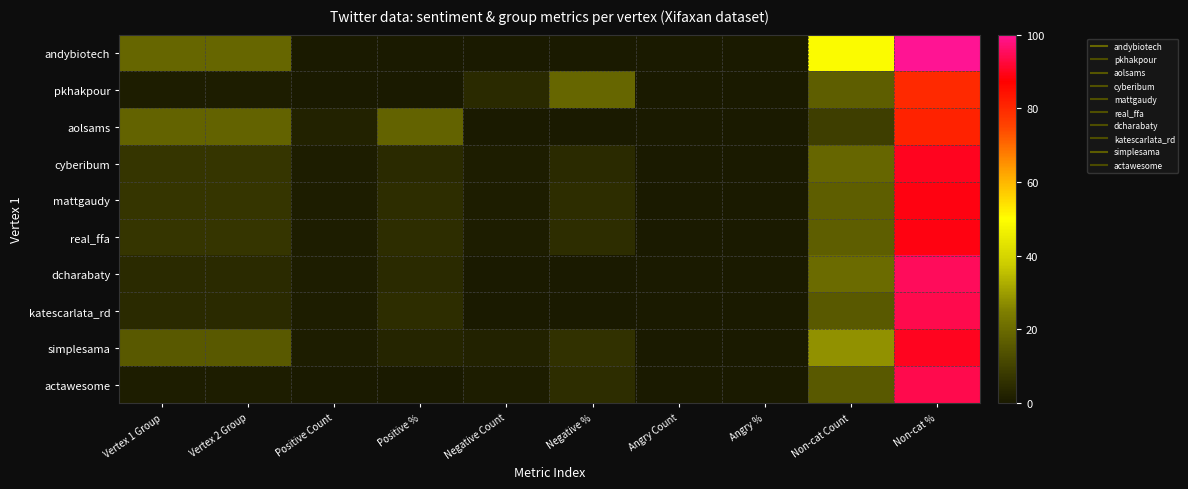

Between Non-cat % and Non-cat Count, which is larger?

Non-cat %